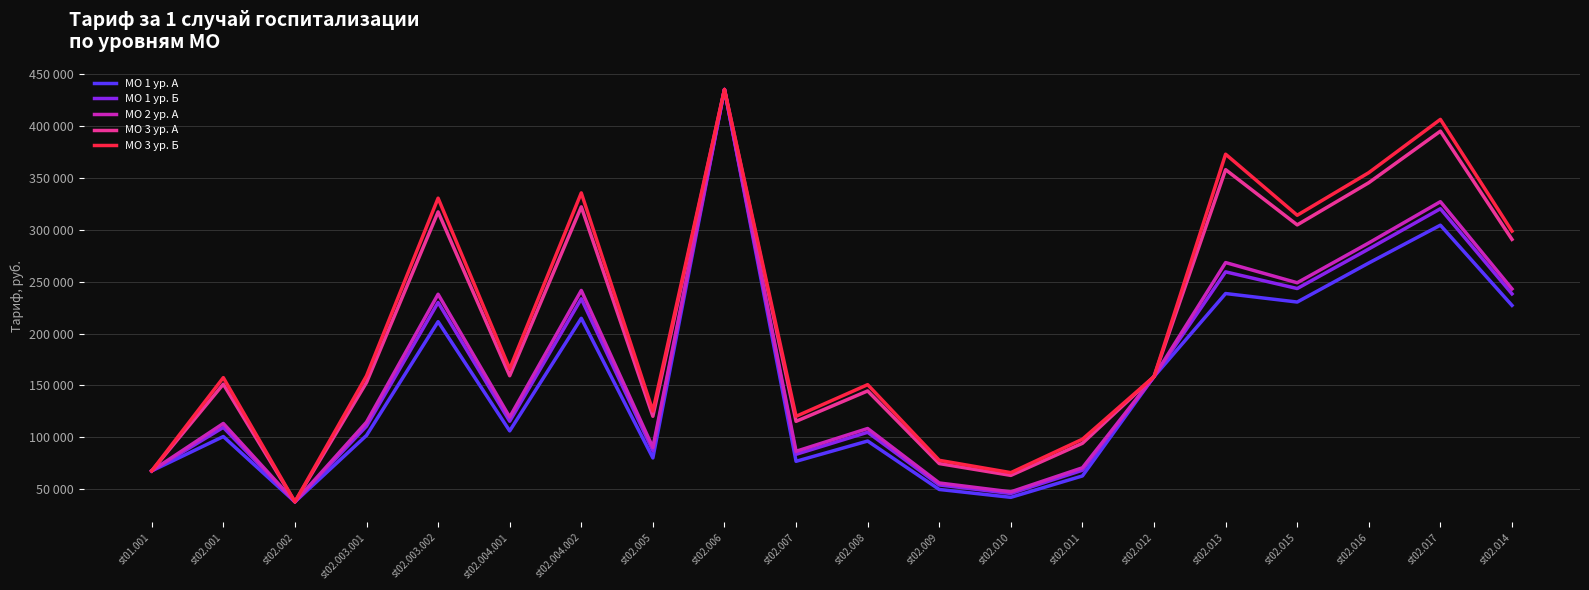

Is this an area chart (filled region under the line)?

No